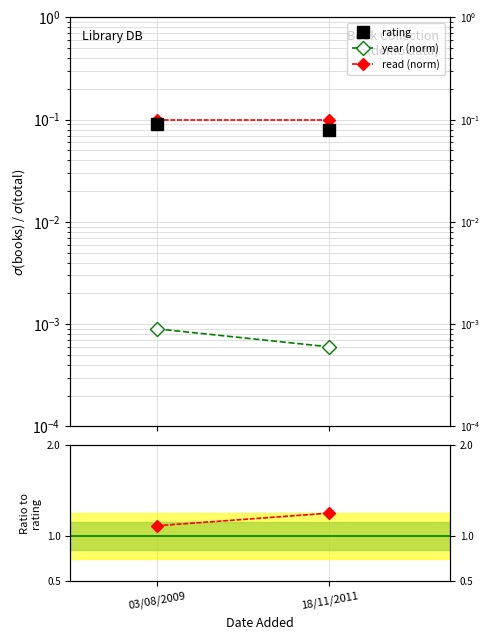

The year (norm) series shows 0.0 at 18/11/2011. True or false?

False